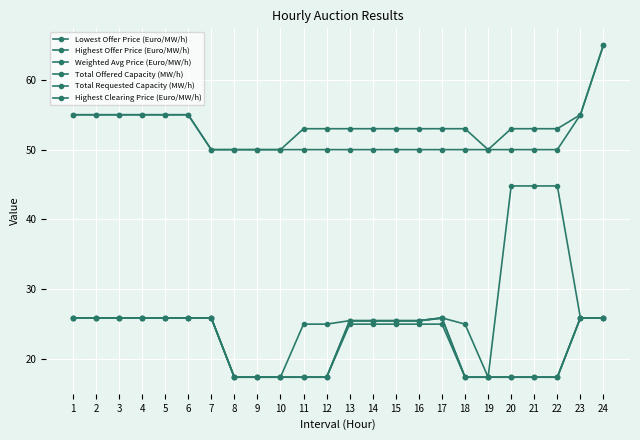

How many lines are shown in the chart?

6